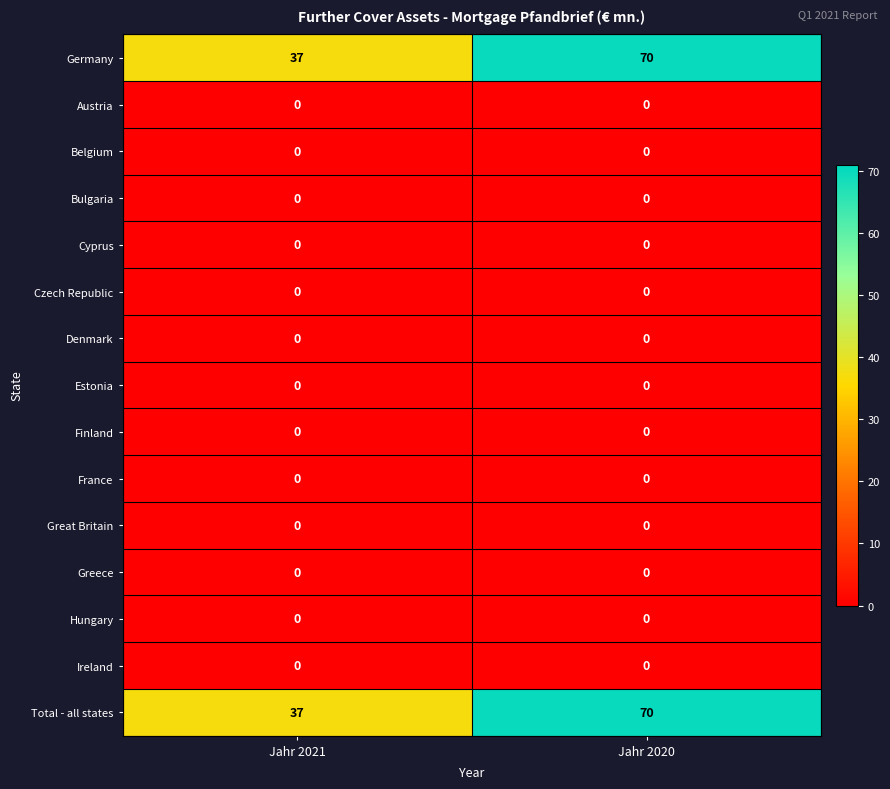

Is it true that Greece equals 0 at Jahr 2021?

True